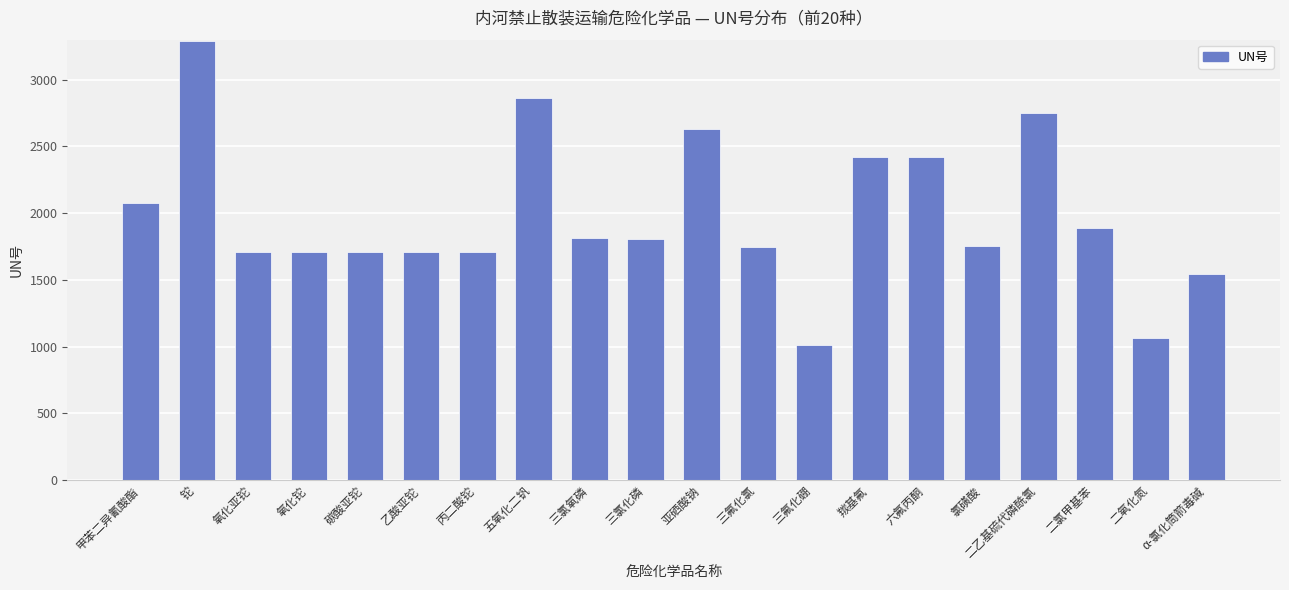

What is the value of the 5th bar from the left?

1707